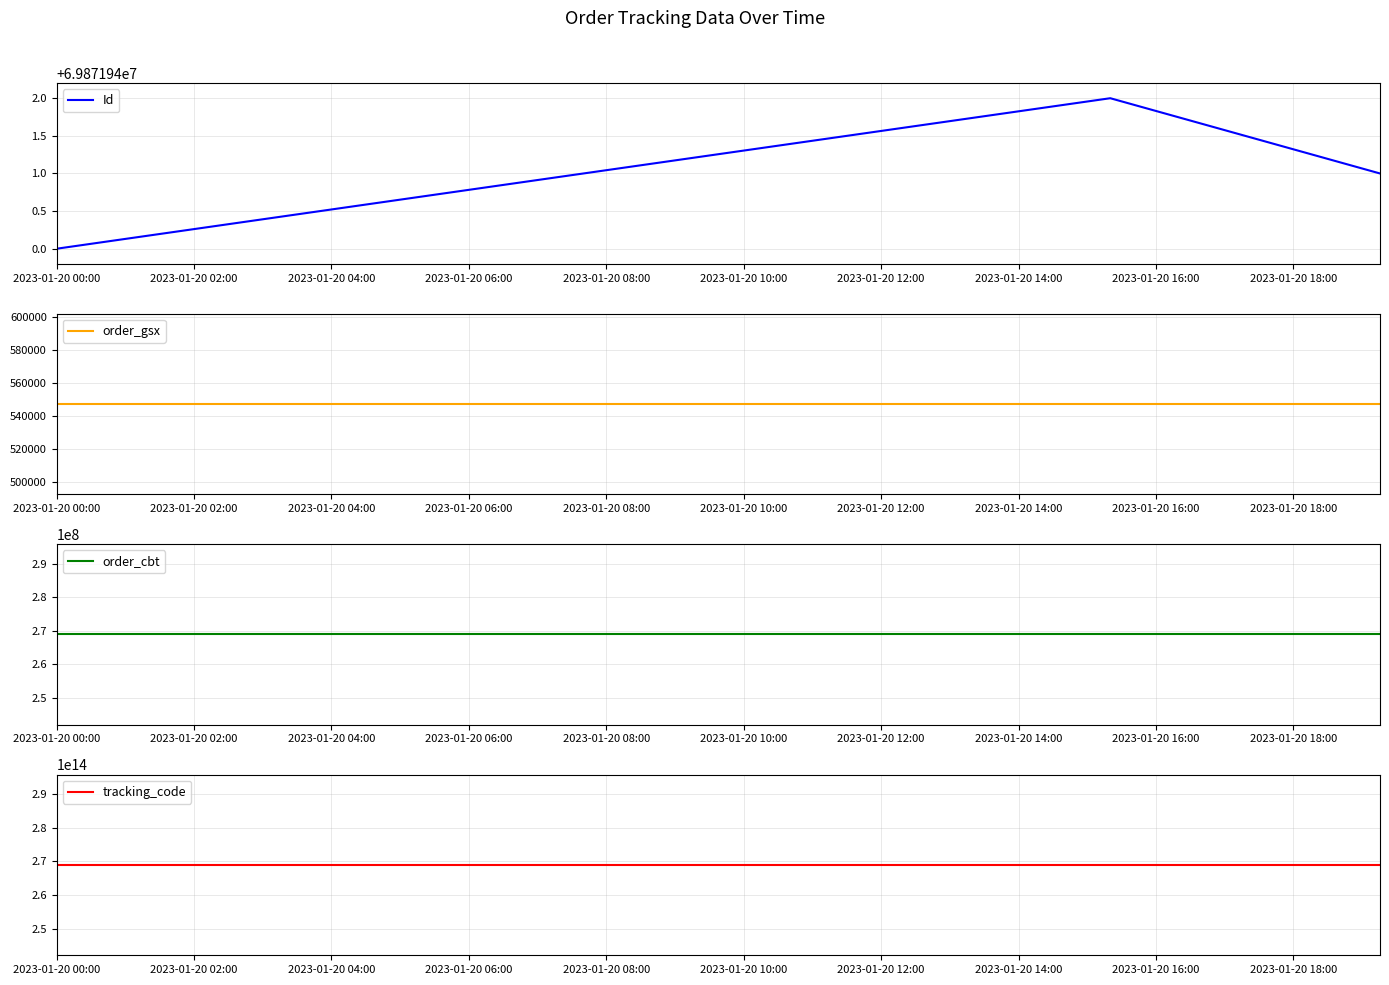

What are all the series names shown in the legend?

Id, order_gsx, order_cbt, tracking_code